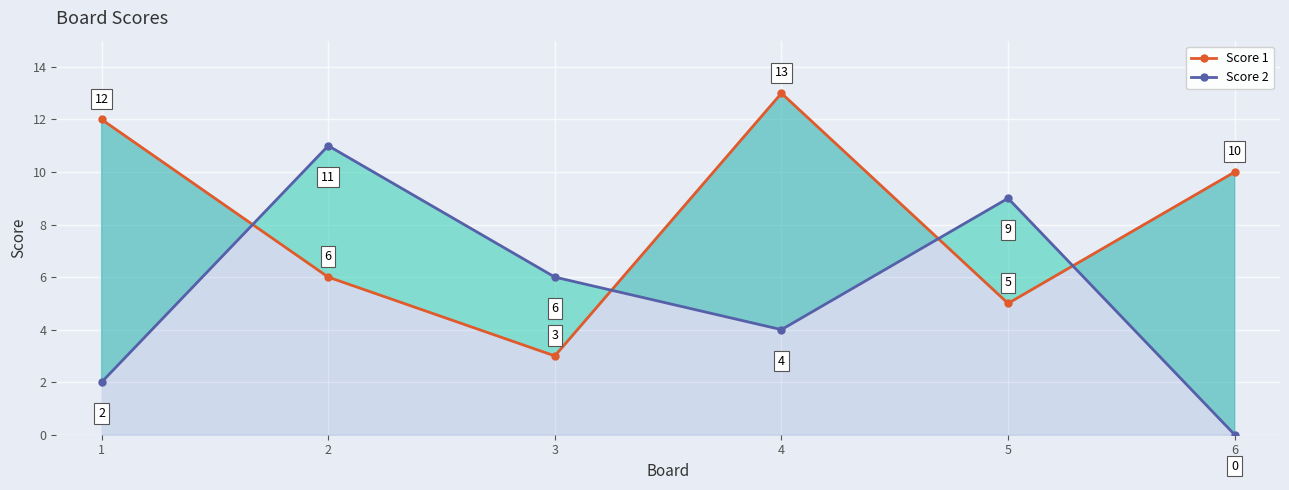

Rank the series at 2 from highest to lowest value.

Score 2, Score 1